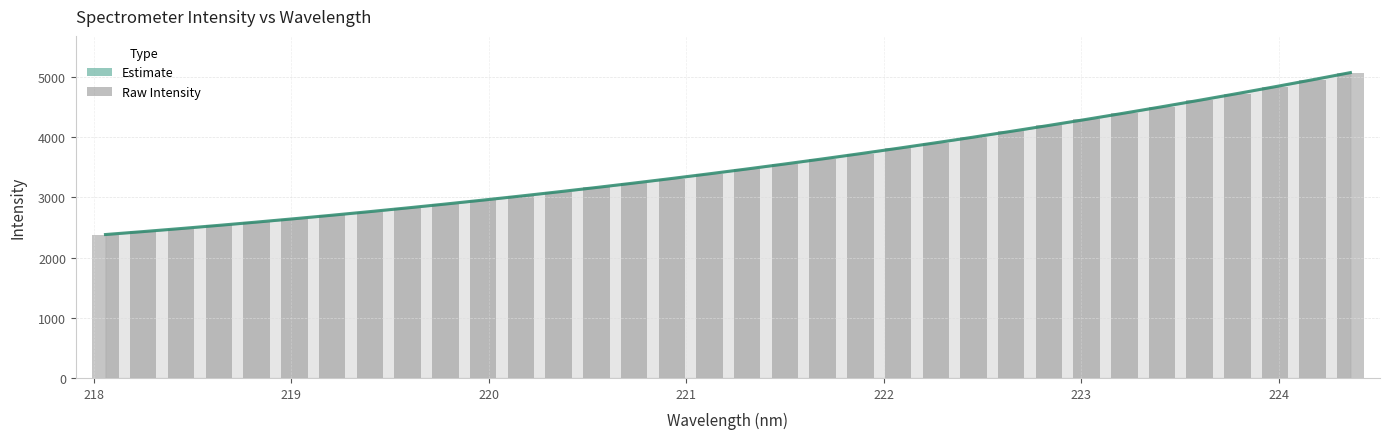

What is the difference between the maximum and minimum values in the Estimate series?

2691.9